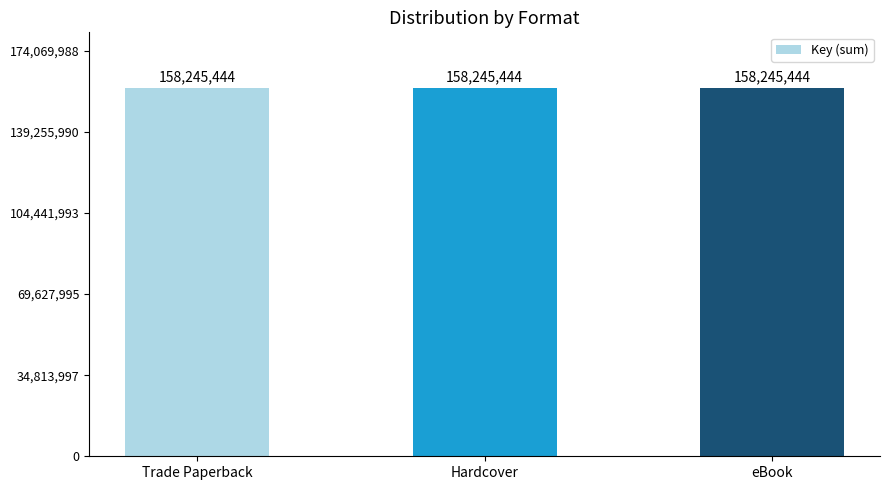

Does the chart contain any negative values?

No